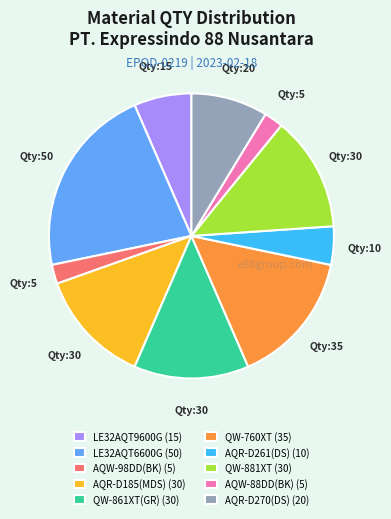

Is the sum of QW-760XT and LE32AQT6600G greater than half?

No